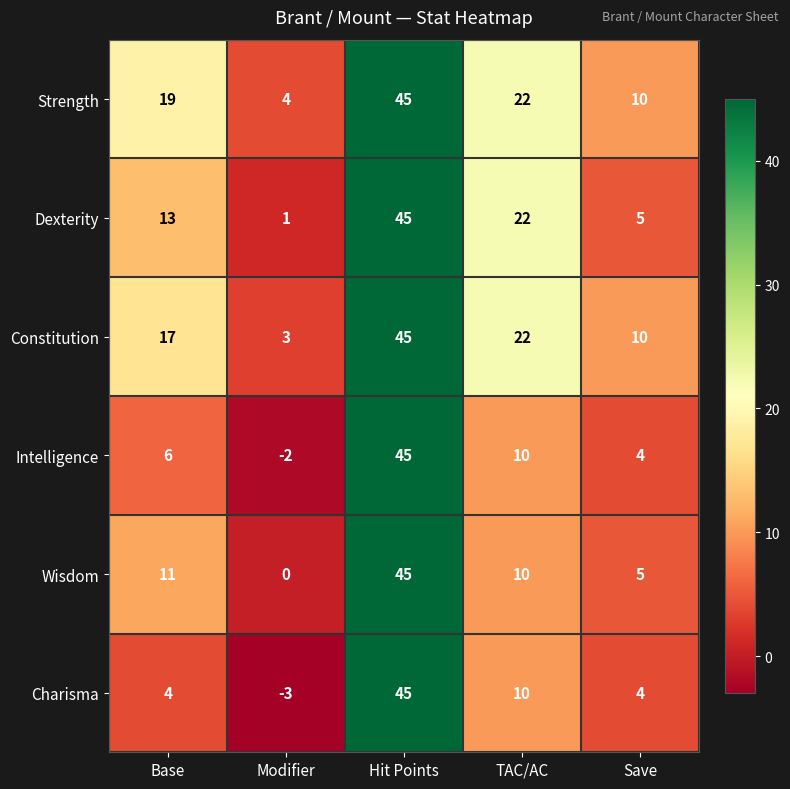

The value of Charisma at TAC/AC is 3. True or false?

False